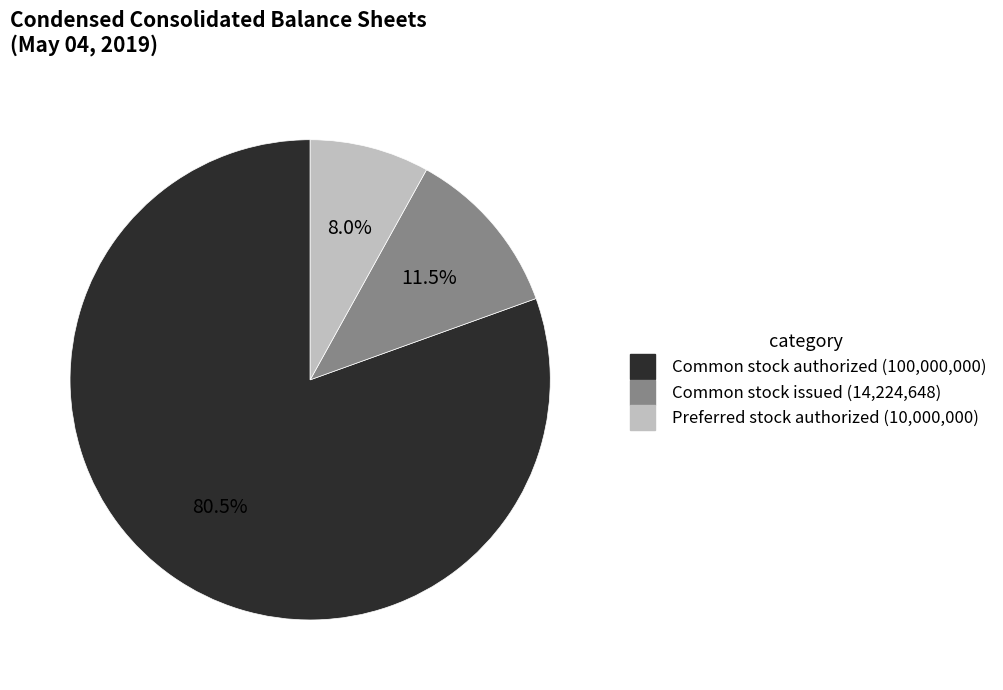

Does any single category account for the majority?

Yes